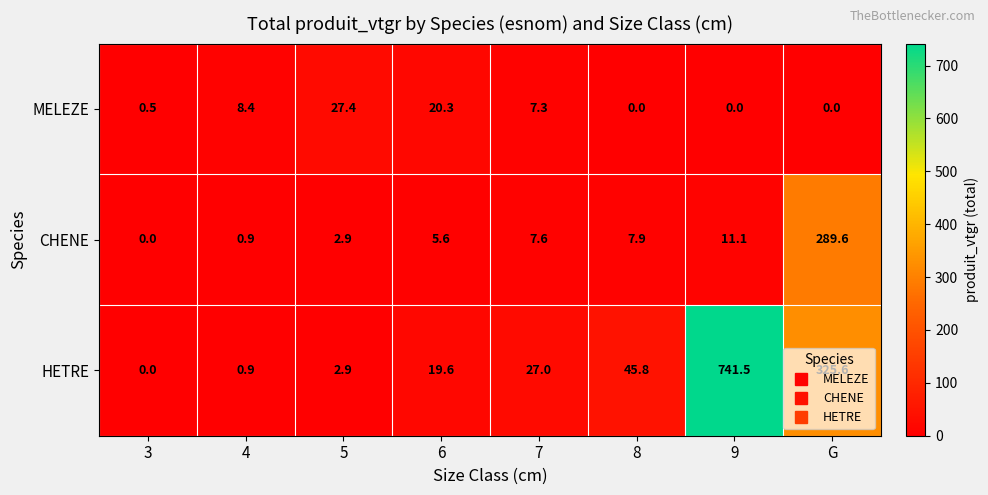

How many data points does each series have?

8